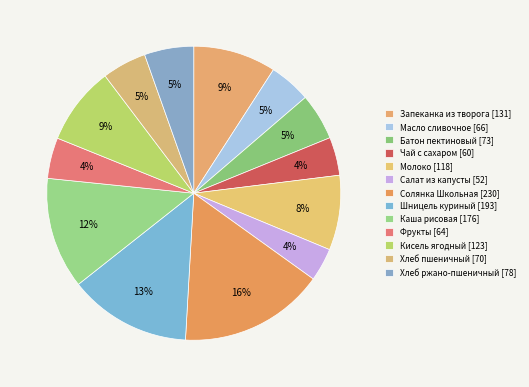

Is it true that Хлеб ржано-пшеничный is 5% of the pie?

True